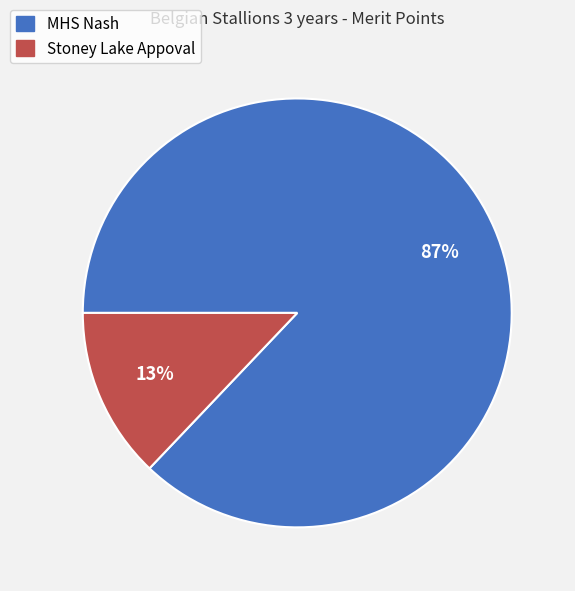

Which has a higher value, MHS Nash or Stoney Lake Appoval?

MHS Nash